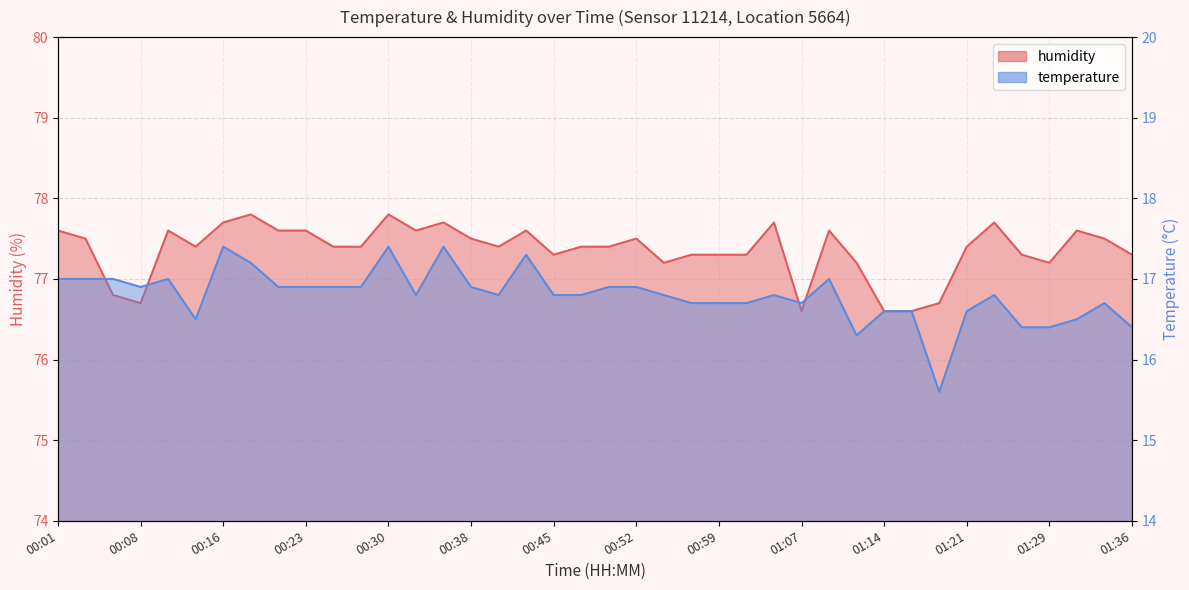

Does the chart have visible grid lines?

Yes